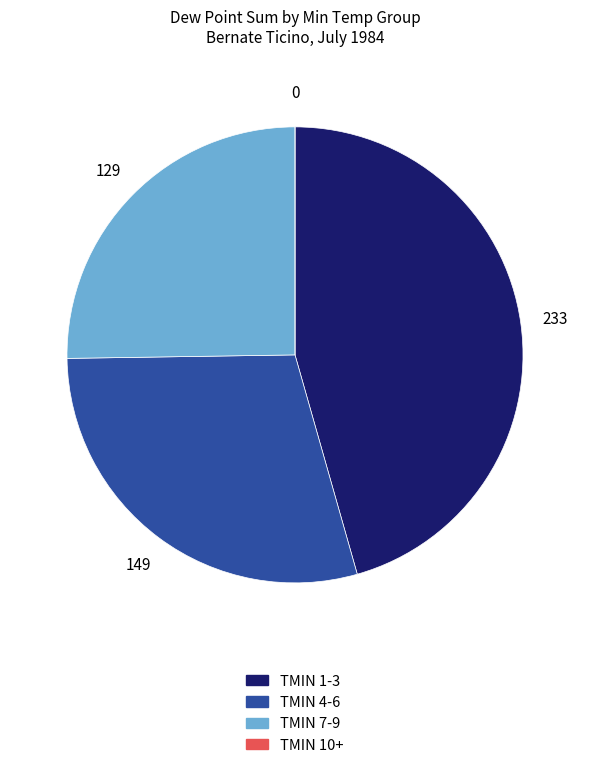

Is it true that TMIN 7-9 is 33% of the pie?

False